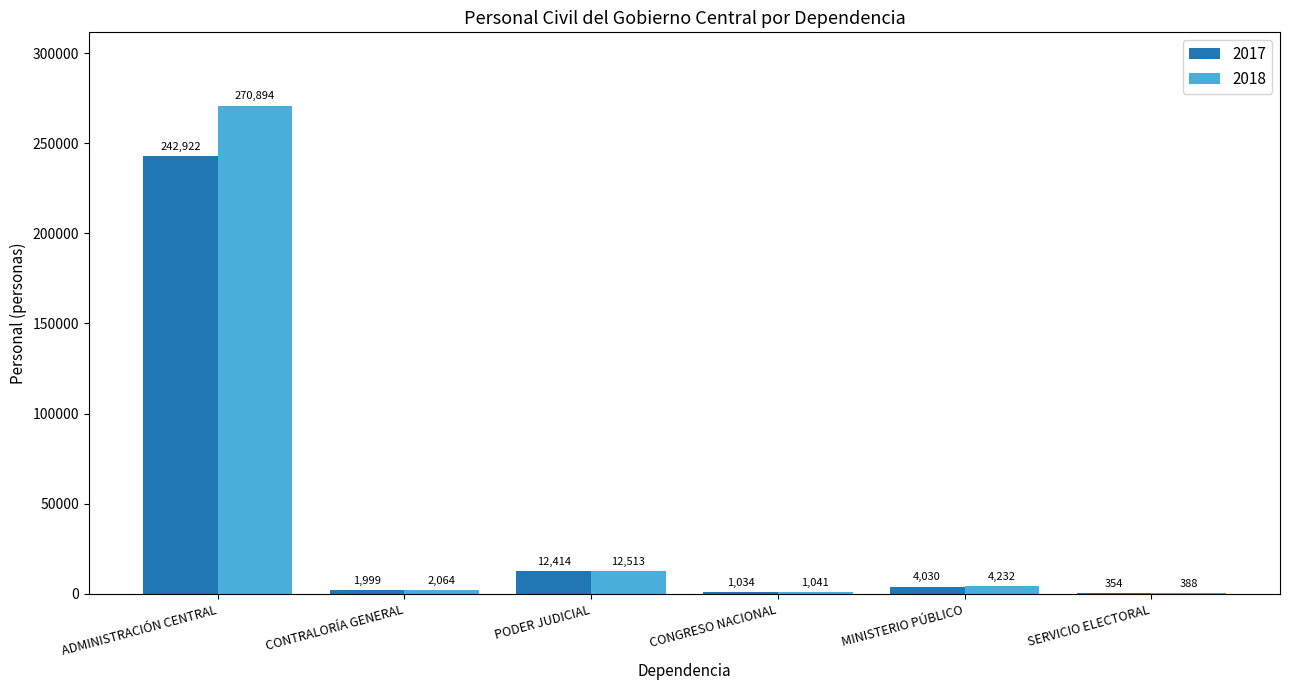

Which series has the largest total across all categories?

2018